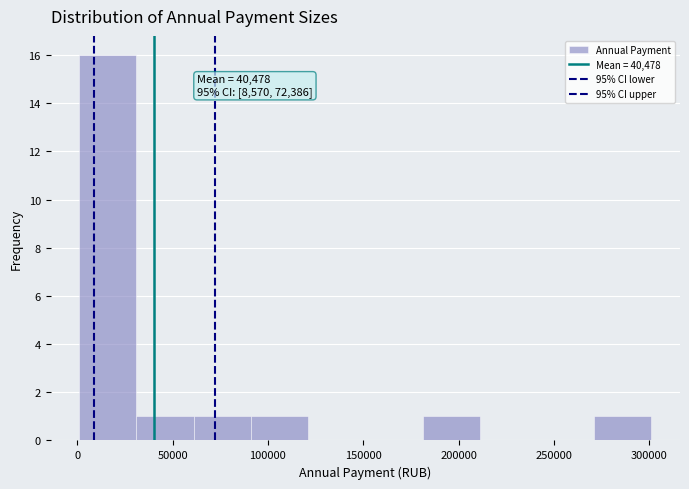

Which range on the x-axis has the tallest bar?

0 to 30000